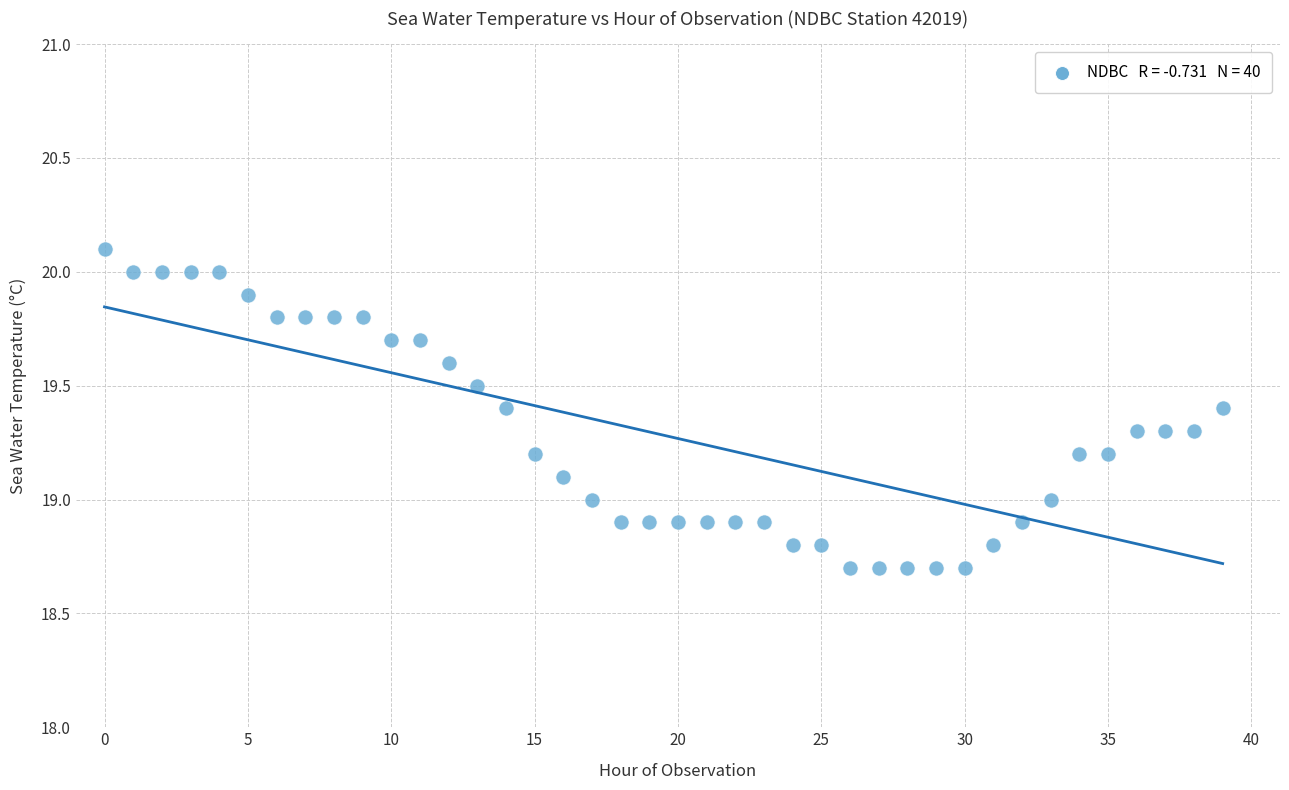

What is the range of Y values (max minus min)?

1.4